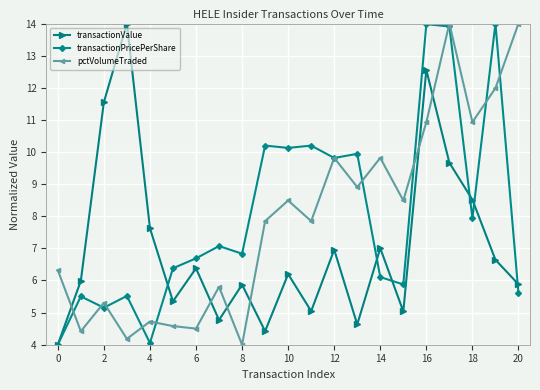

What is the difference between the second highest and minimum values in the pctVolumeTraded series?

10.0